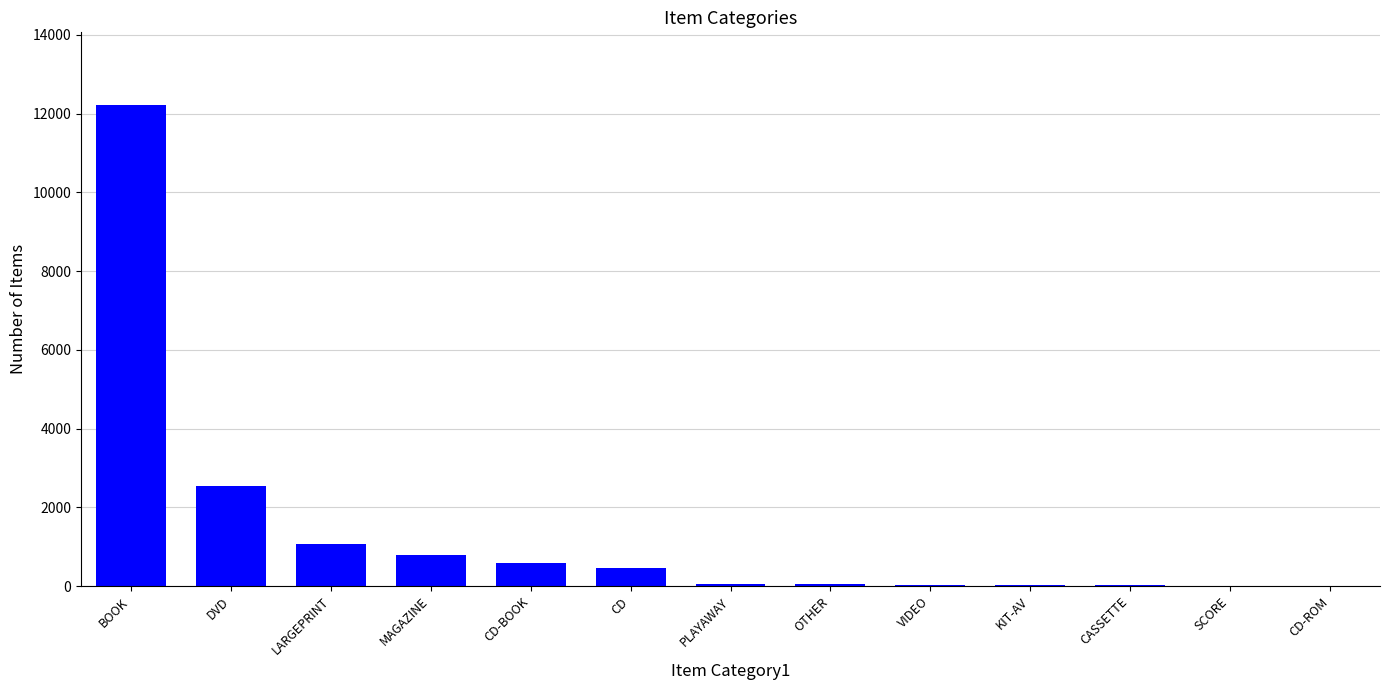

What is the sum of all values?

17933